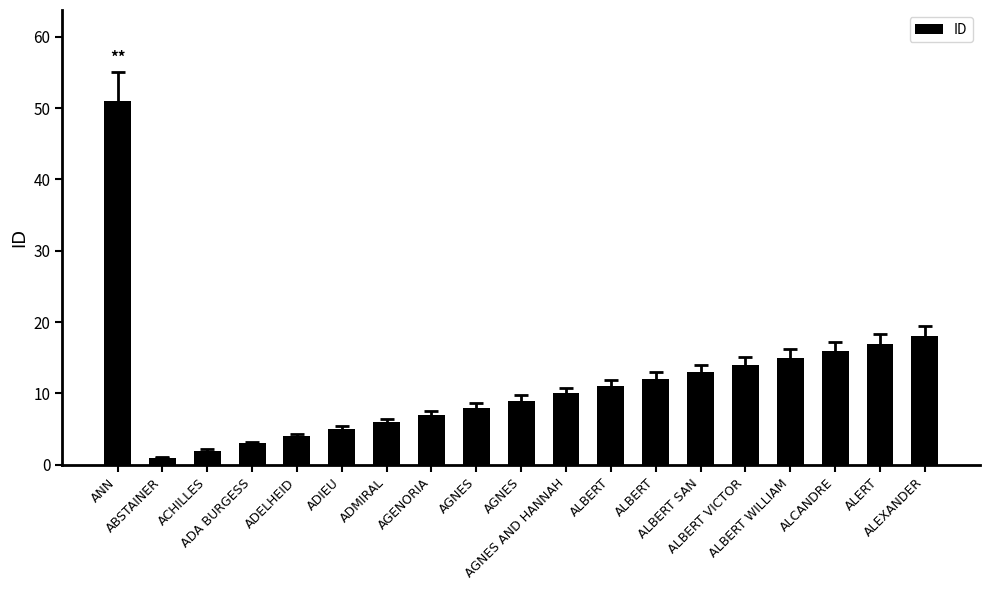

Rank the categories by value from lowest to highest.

ABSTAINER, ACHILLES, ADA BURGESS, ADELHEID, ADIEU, ADMIRAL, AGENORIA, AGNES, AGNES, AGNES AND HANNAH, ALBERT, ALBERT, ALBERT SAN, ALBERT VICTOR, ALBERT WILLIAM, ALCANDRE, ALERT, ALEXANDER, ANN